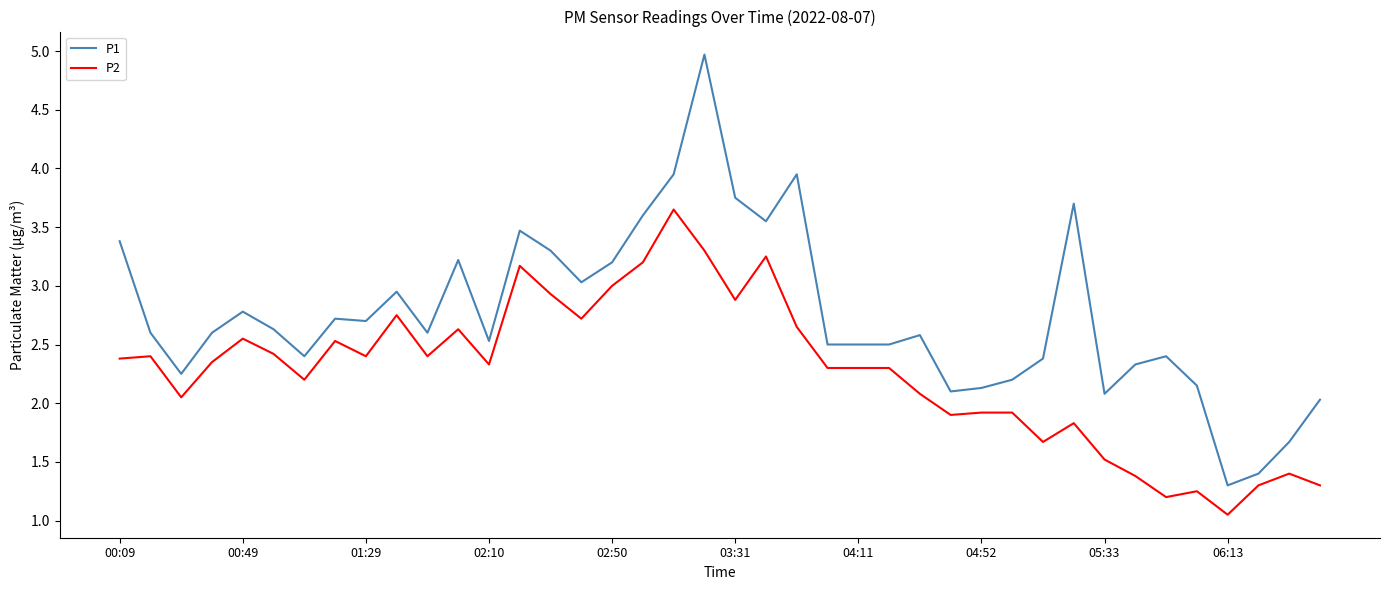

What is the maximum value for P1?

5.0